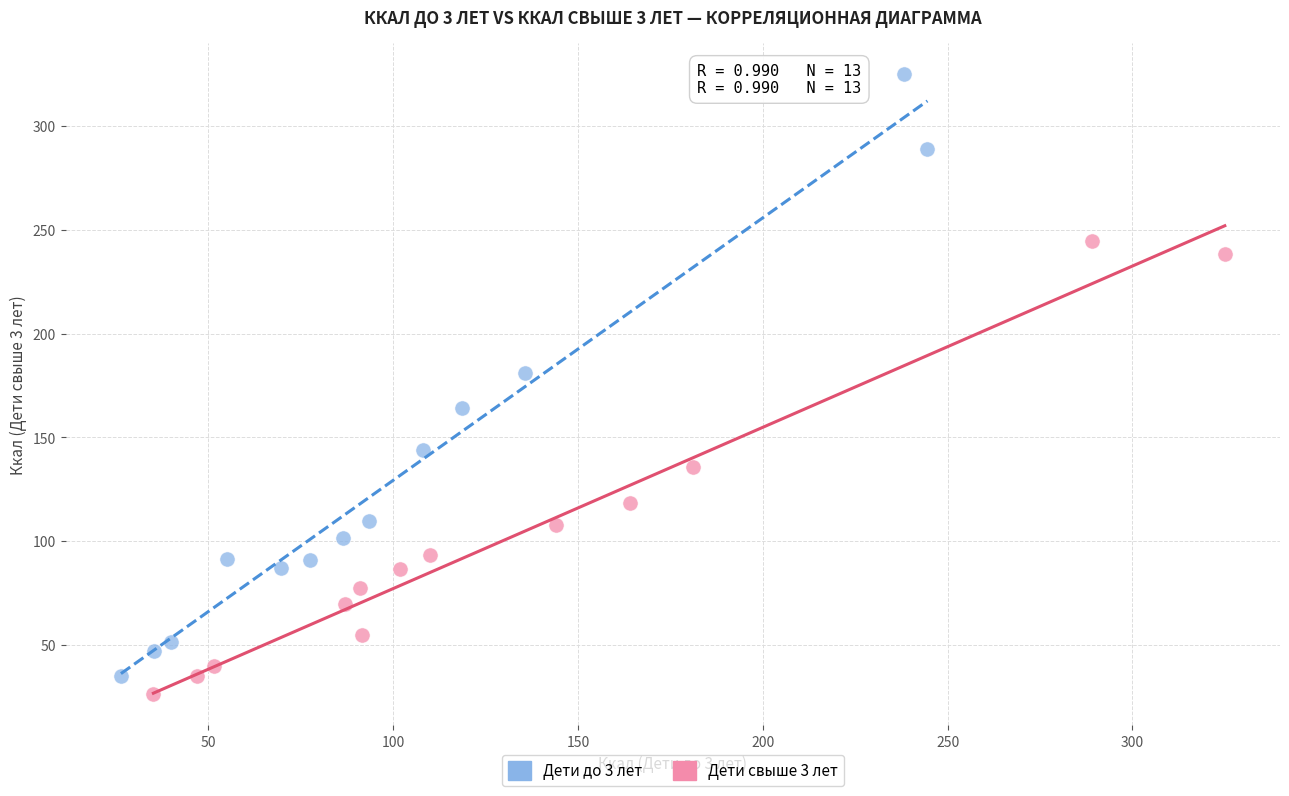

What are all the series names shown in the legend?

Дети до 3 лет, Дети свыше 3 лет